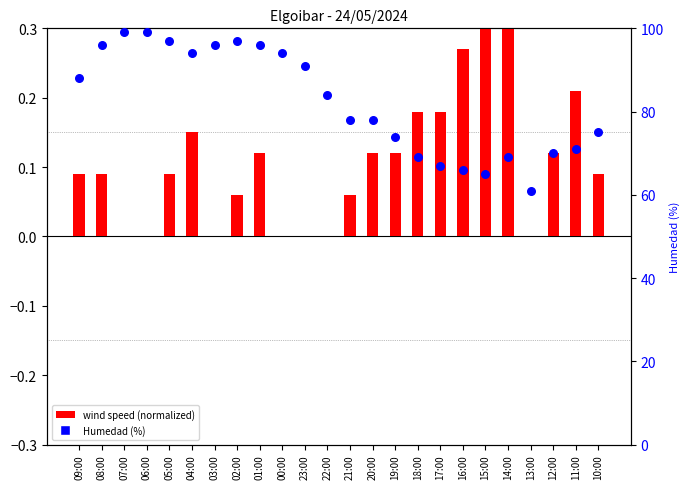

Is the value of wind speed (normalized) at 02:00 greater than the value of Humedad (%) at 02:00?

No